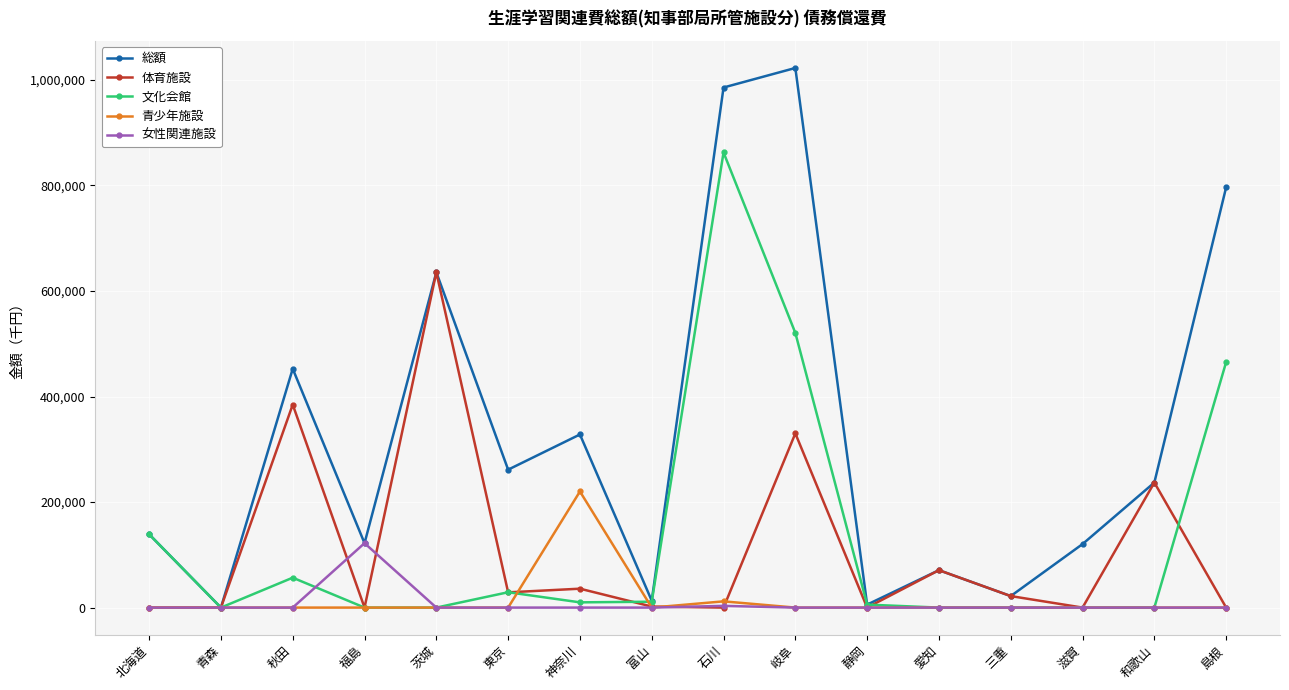

True or false: 女性関連施設 has a value of 51062 at 滋賀.

False